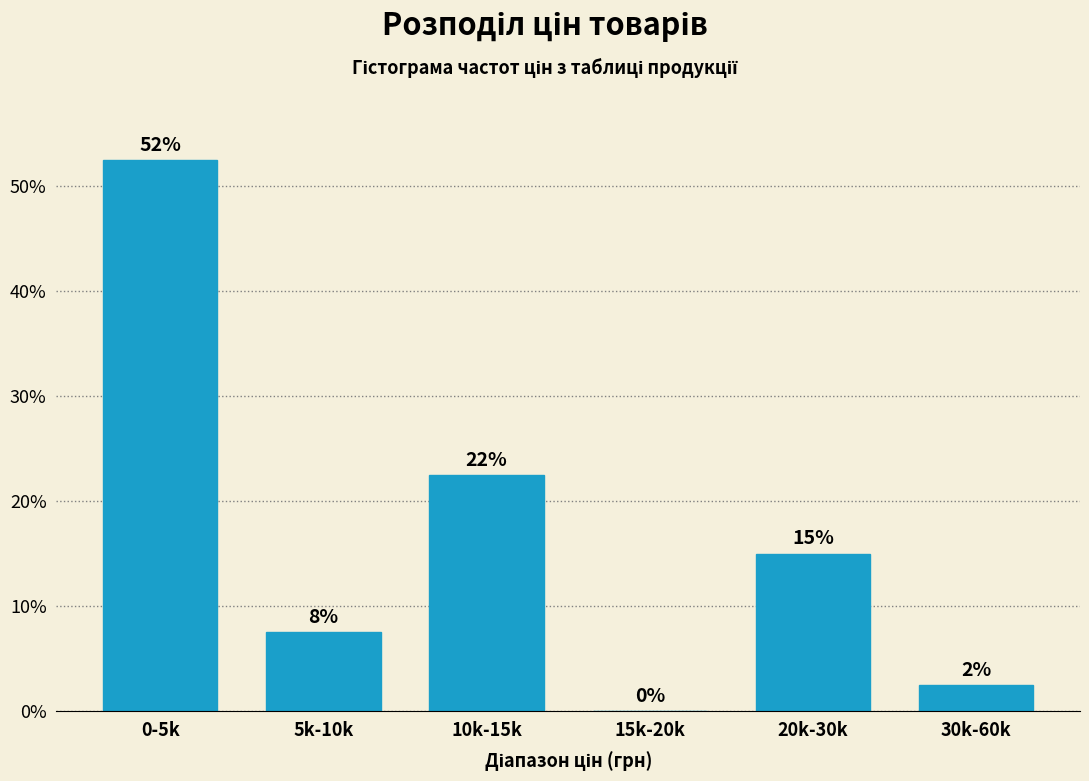

Are the bars horizontal?

No